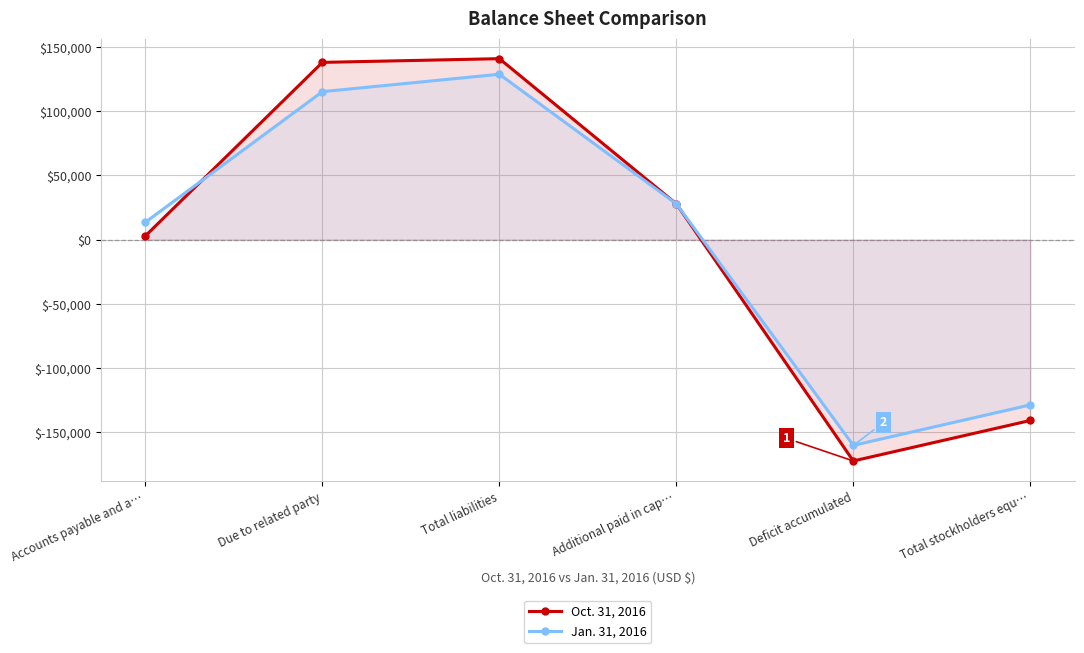

How many values in Jan. 31, 2016 are below zero?

2